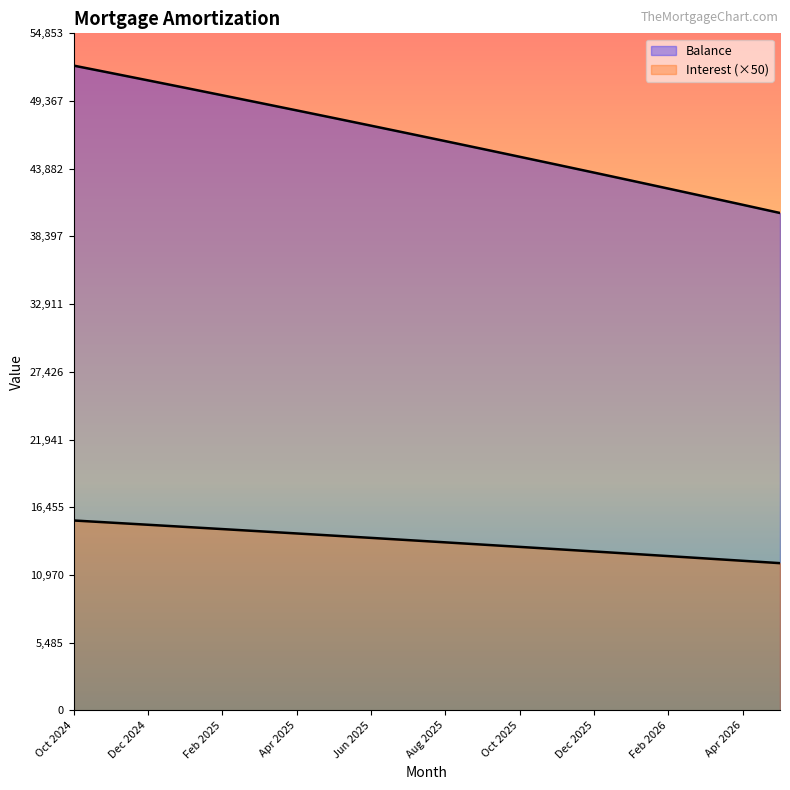

What is the difference between the Interest values at Jun 2025 and Jan 2025?

888.5